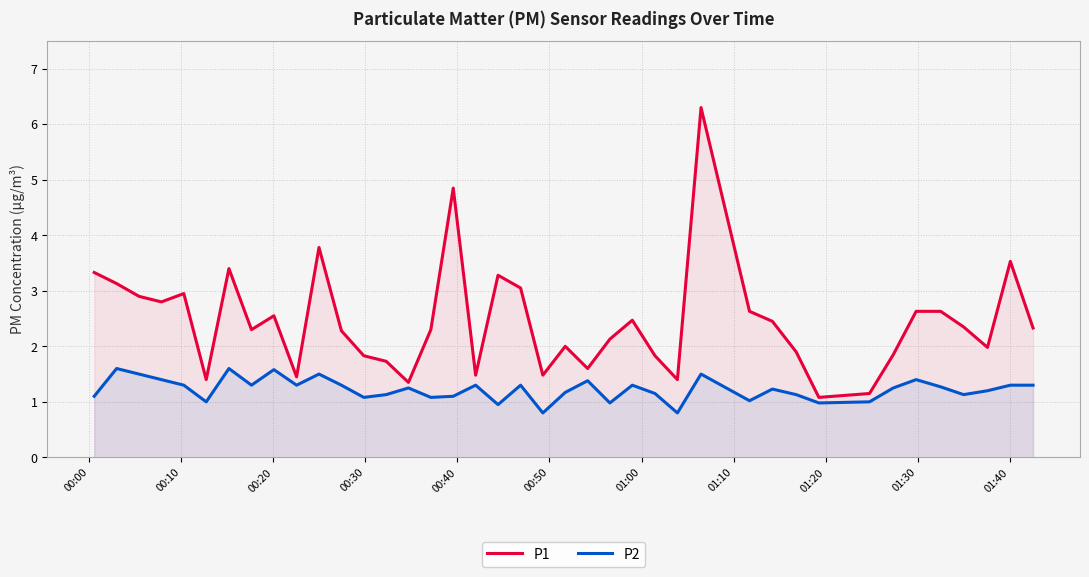

Which series has the largest total across all categories?

P1